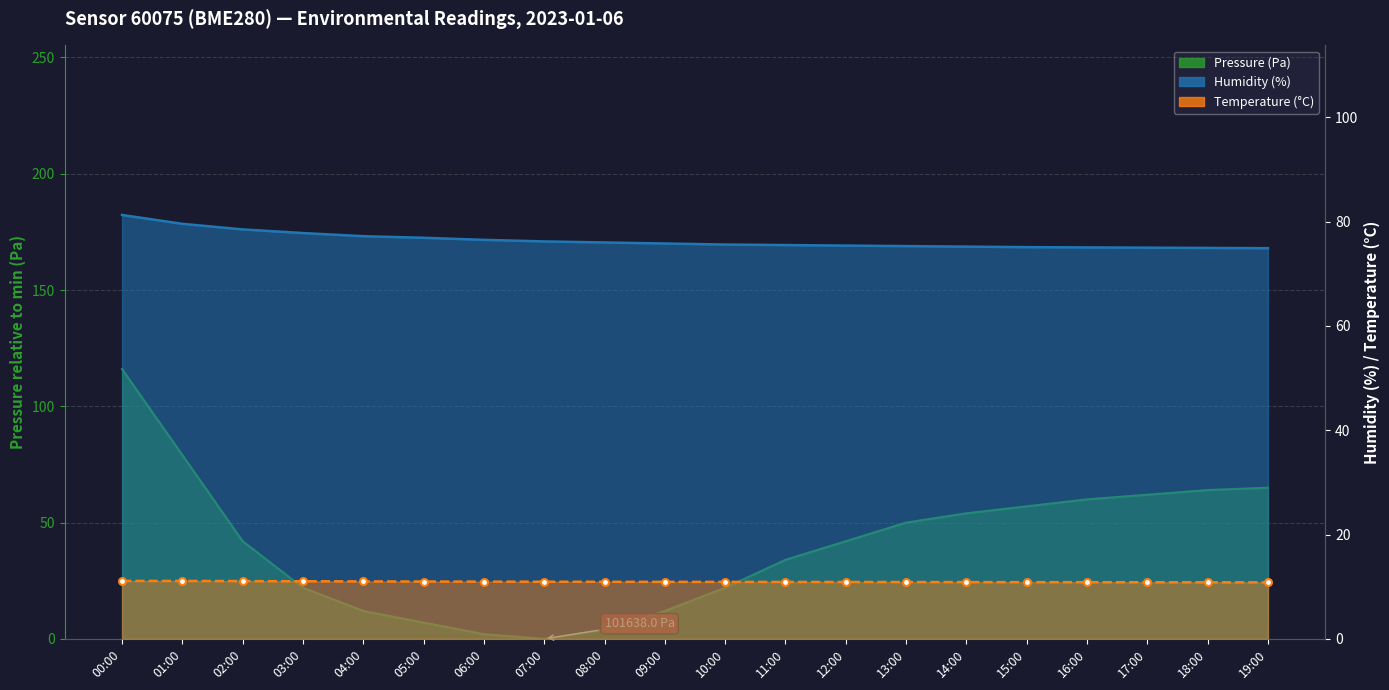

Which series has the largest total across all categories?

humidity